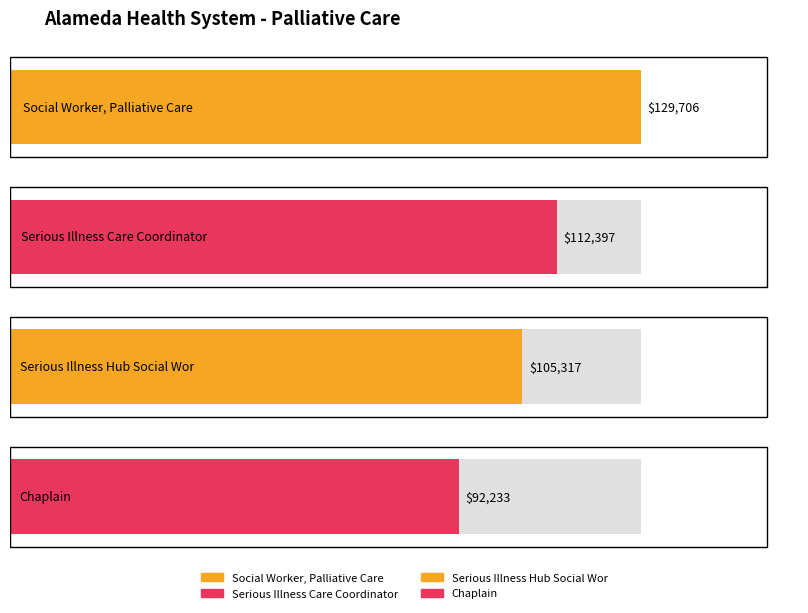

What is the value of the 2nd bar from the left?

112397